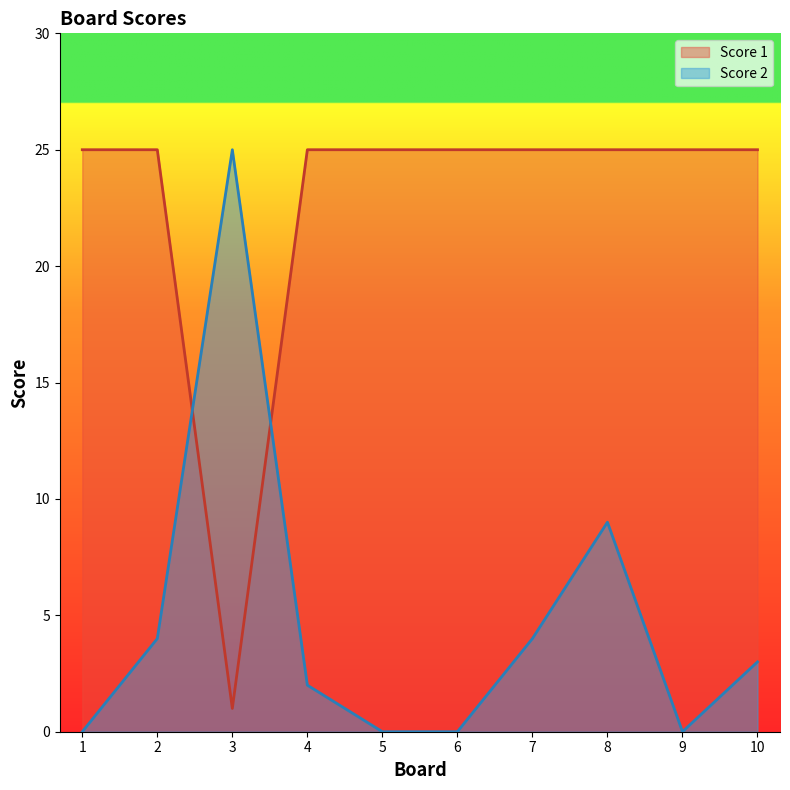

Which series changed the most between 1 and 10?

Score 2